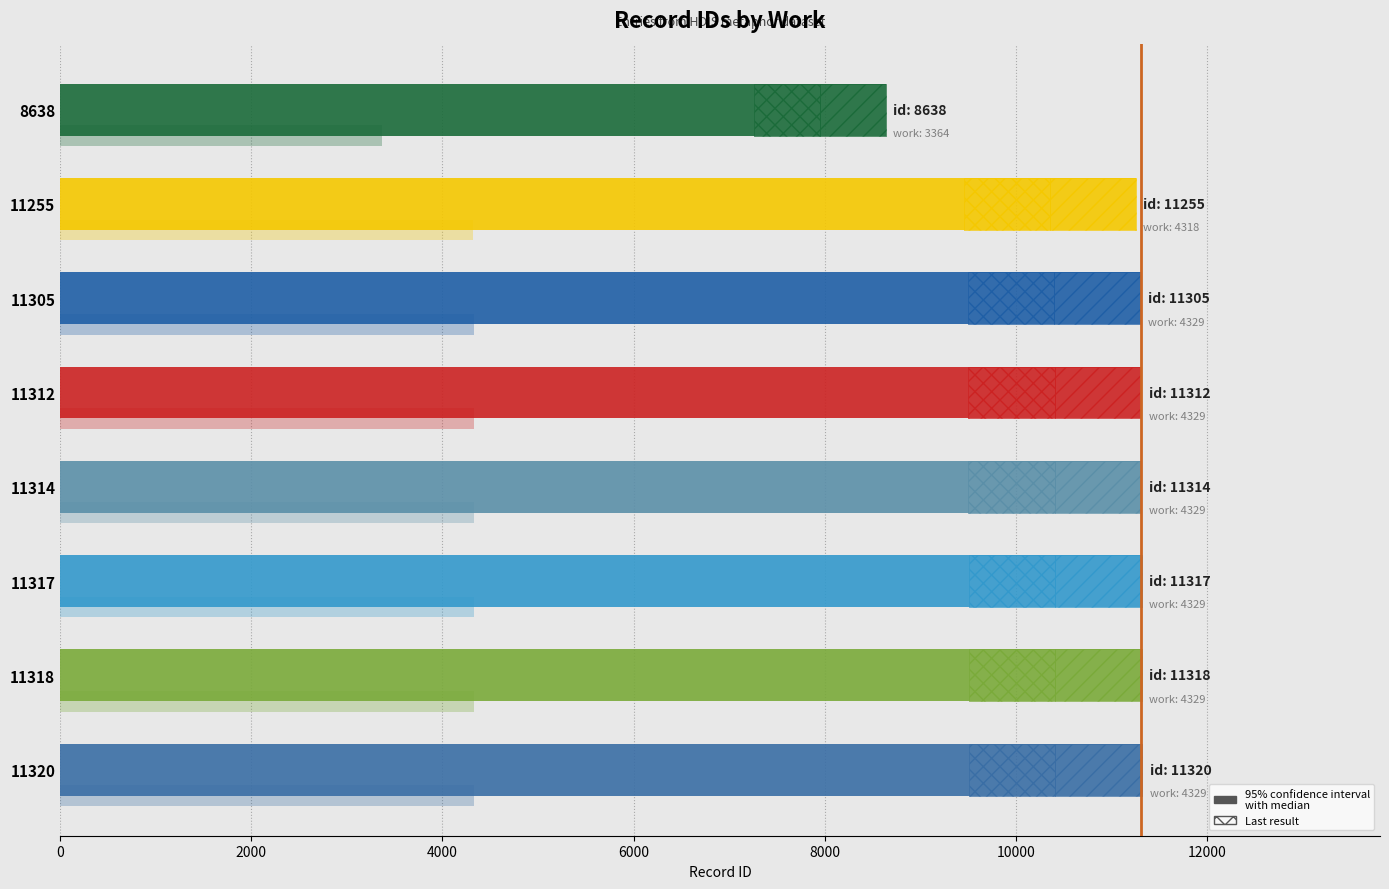

The value at 11314 is 2793. True or false?

False